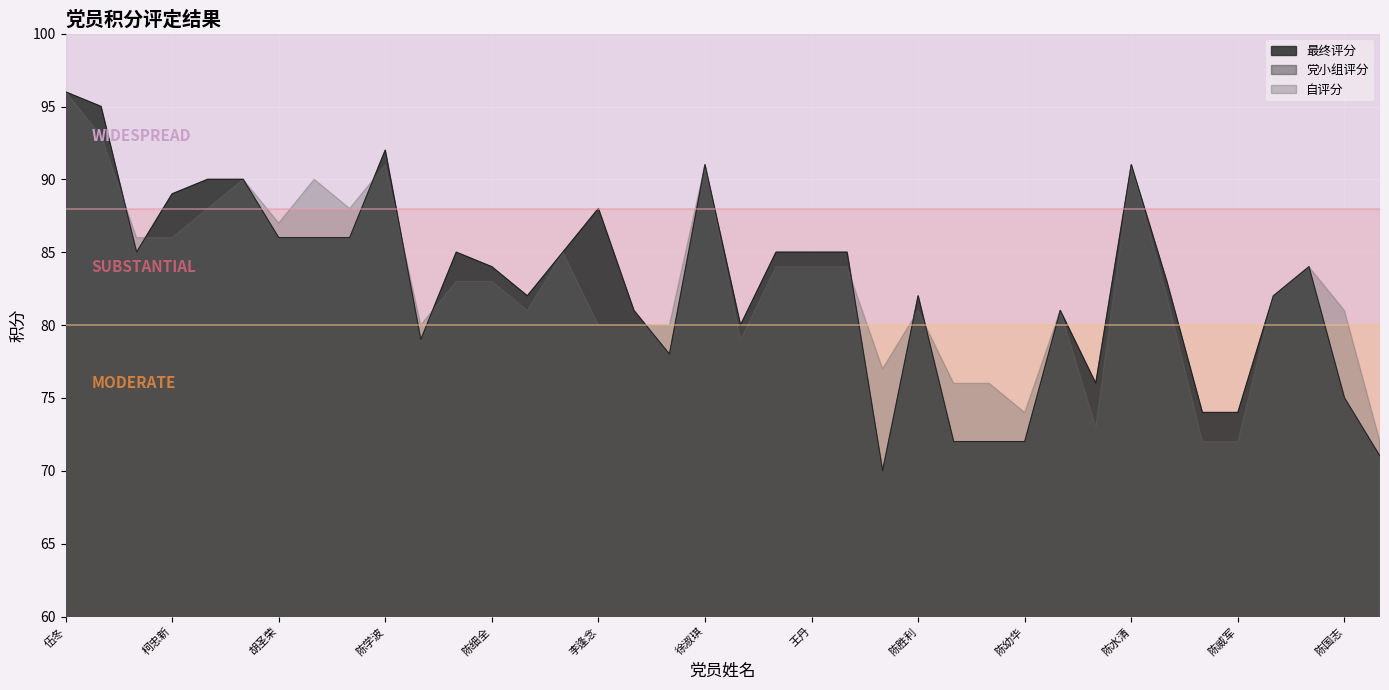

Which series ends up on top after the final intersection of 最终评分 and 自评分?

自评分